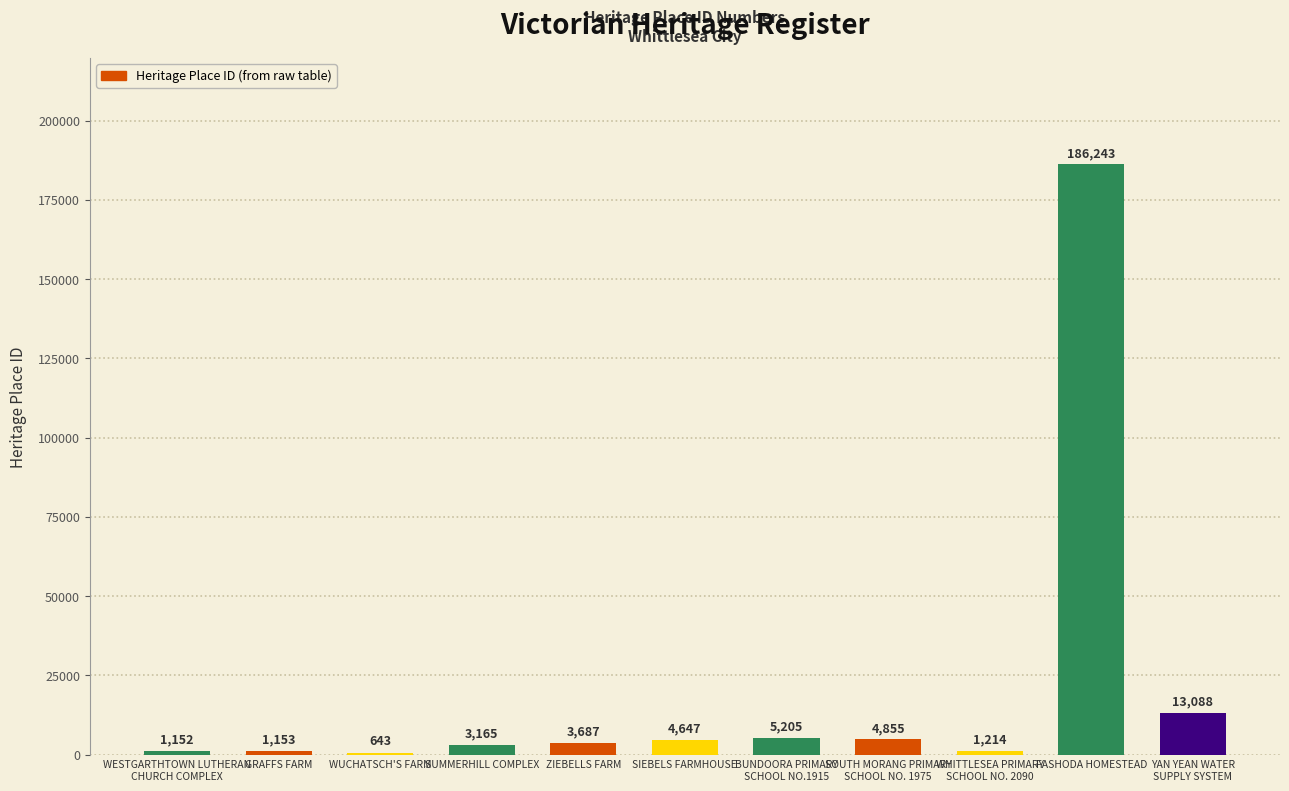

What is the approximate value at ZIEBELLS FARM, to the nearest 50?

3700